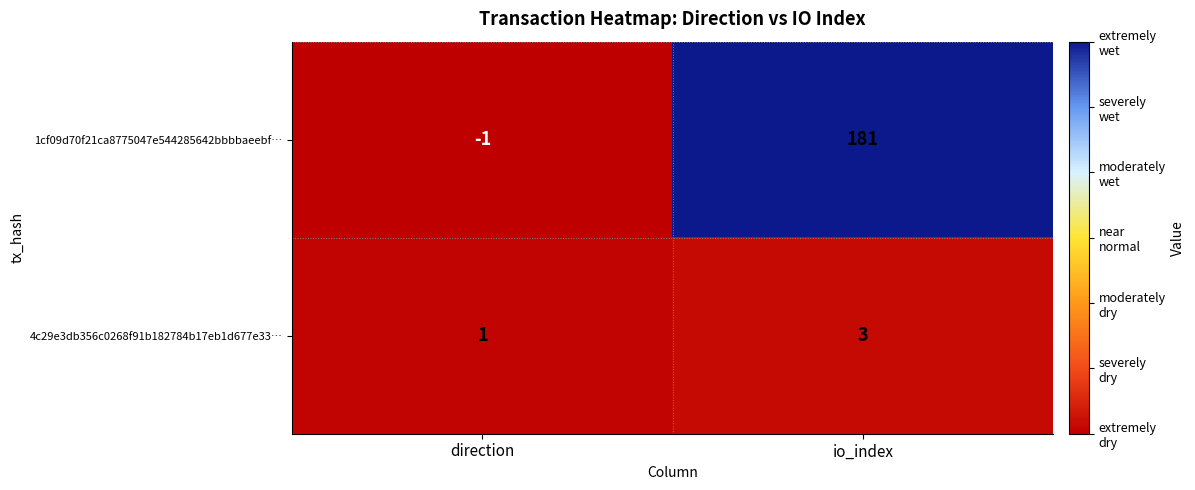

Rank the series at io_index from lowest to highest value.

4c29e3db356c0268f91b182784b17eb1d677e33…, 1cf09d70f21ca8775047e544285642bbbbaeebf…